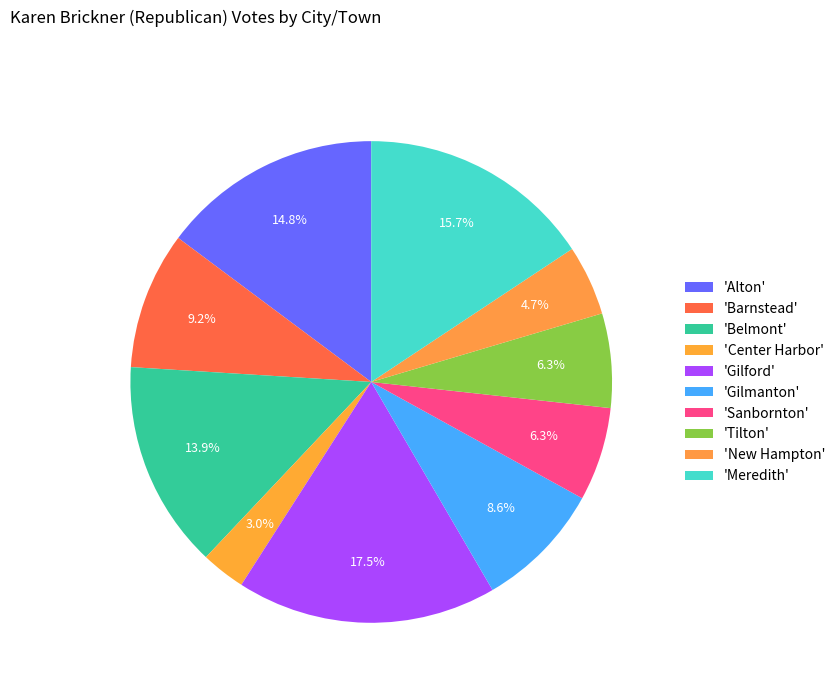

What is the smallest slice in the pie chart?

Center Harbor